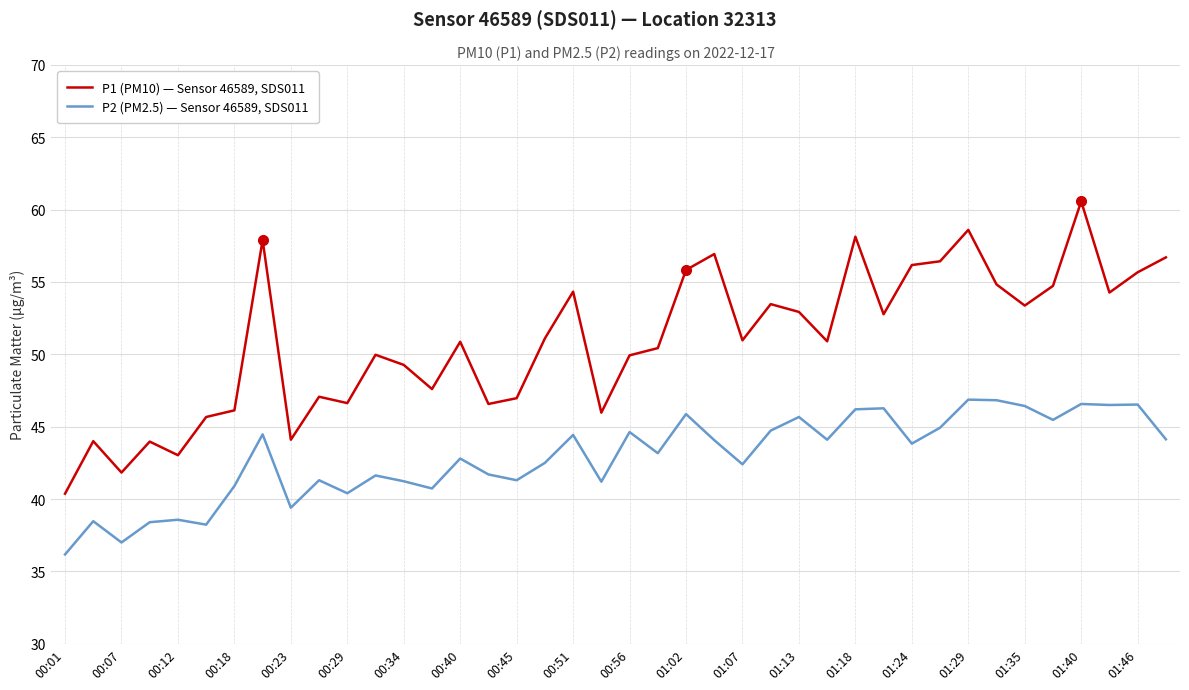

True or false: P1 (PM10) — Sensor 46589, SDS011 has more than 0 points higher than both neighbors.

True